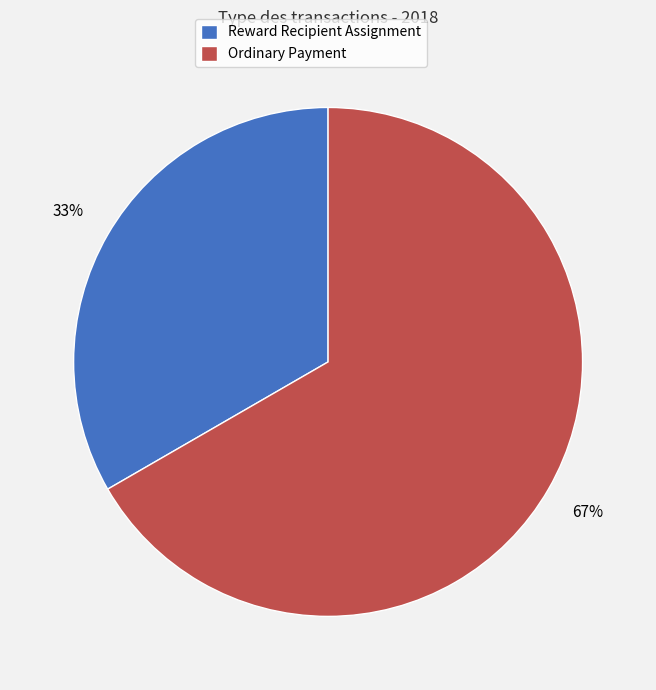

Do Reward Recipient Assignment and Ordinary Payment together represent more than half of the pie?

Yes